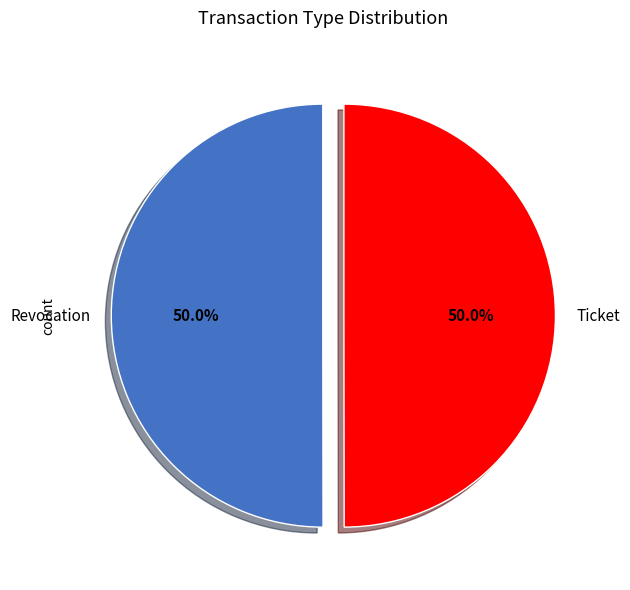

Is the sum of Ticket and Revocation greater than half?

Yes